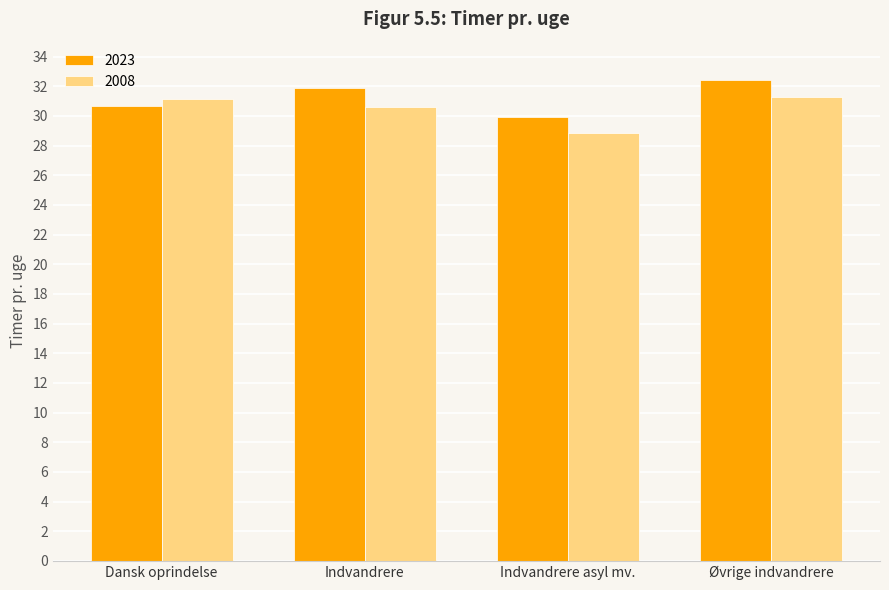

How many bars are there in each group?

2